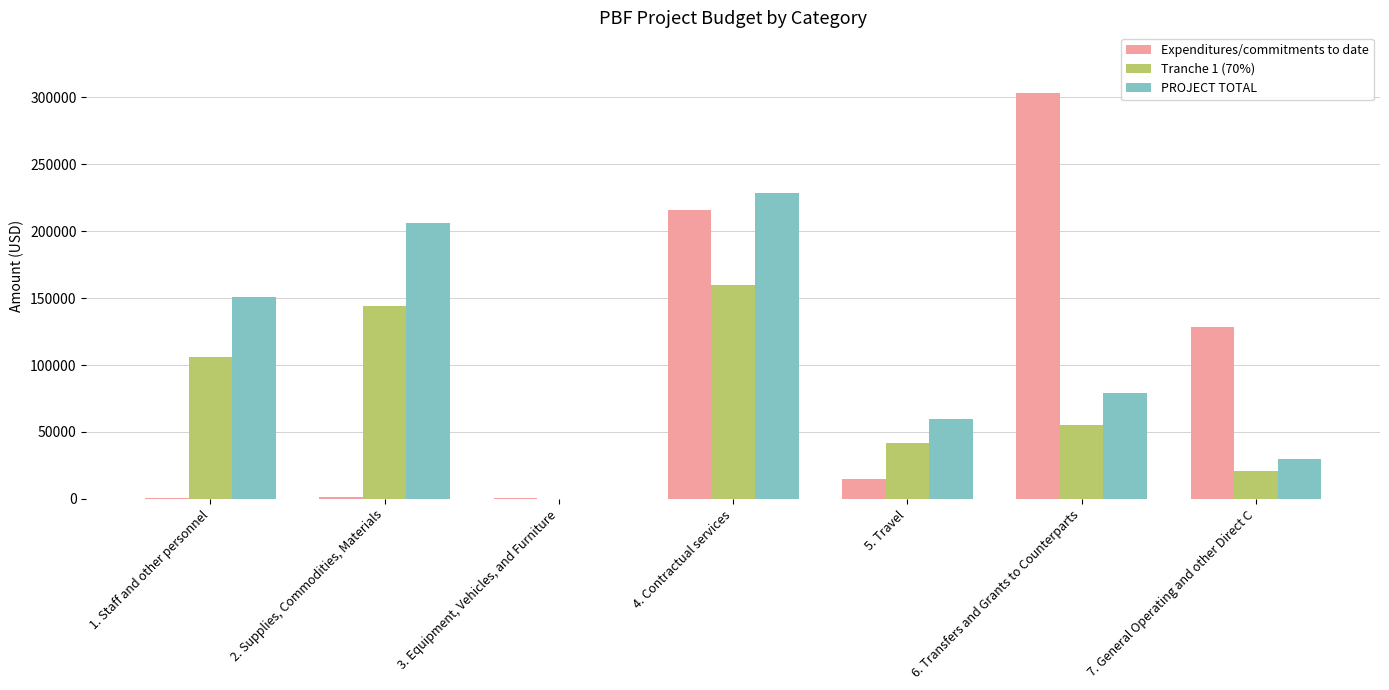

Which series changed the most between 3. Equipment, Vehicles, and Furniture and 6. Transfers and Grants to Counterparts?

Expenditures/commitments to date